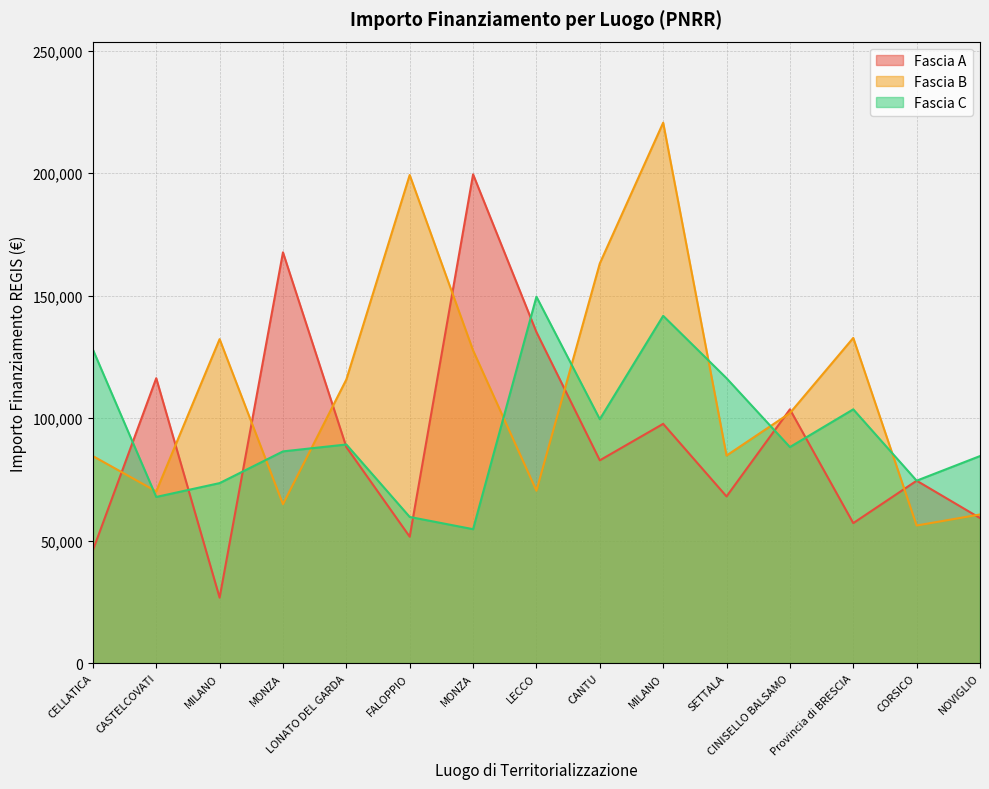

Reading right to left, list all the values displayed in this chart.

Fascia A: 59229.0	74486.0	57160.7	103619.9	68057.8	97694.9	82798.6	135157.2	199567.7	51620.1	88213.8	167724.8	26730.0	116324.6	46044.5
Fascia B: 60687.8	56181.6	132781.0	102092.5	84744.5	220663.0	163198.8	70397.4	127674.8	199303.9	115789.8	64886.6	132279.7	70120.9	84538.8
Fascia C: 84538.8	74486.0	103619.9	88213.8	116324.6	141794.5	99582.8	149604.4	54682.1	59681.5	89266.3	86448.2	73496.1	67843.7	128032.6